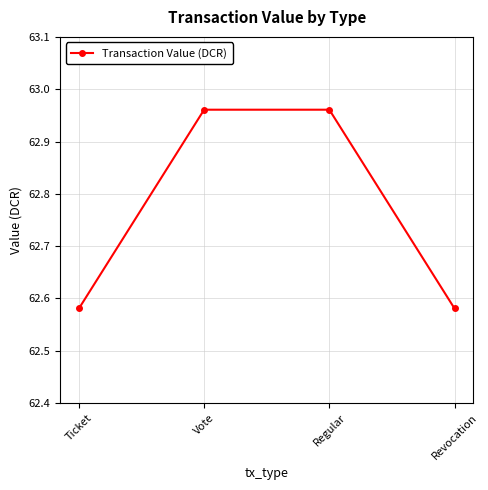

True or false: the data shows 40.4 at Regular.

False